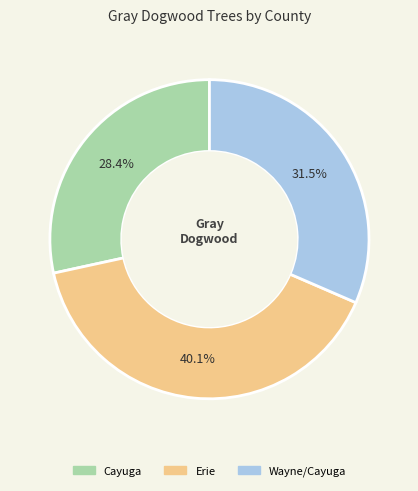

Is the sum of Erie and Cayuga greater than half?

Yes